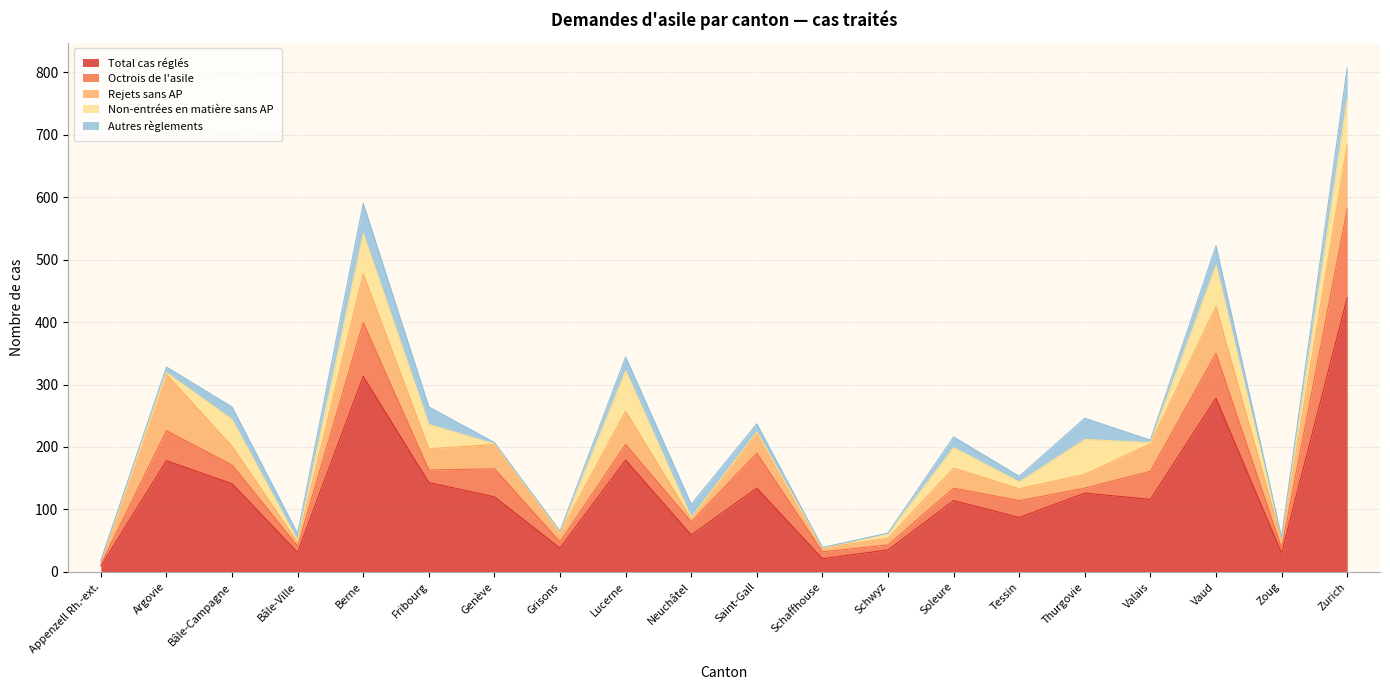

True or false: Octrois de l'asile has a value of 86 at Berne.

True